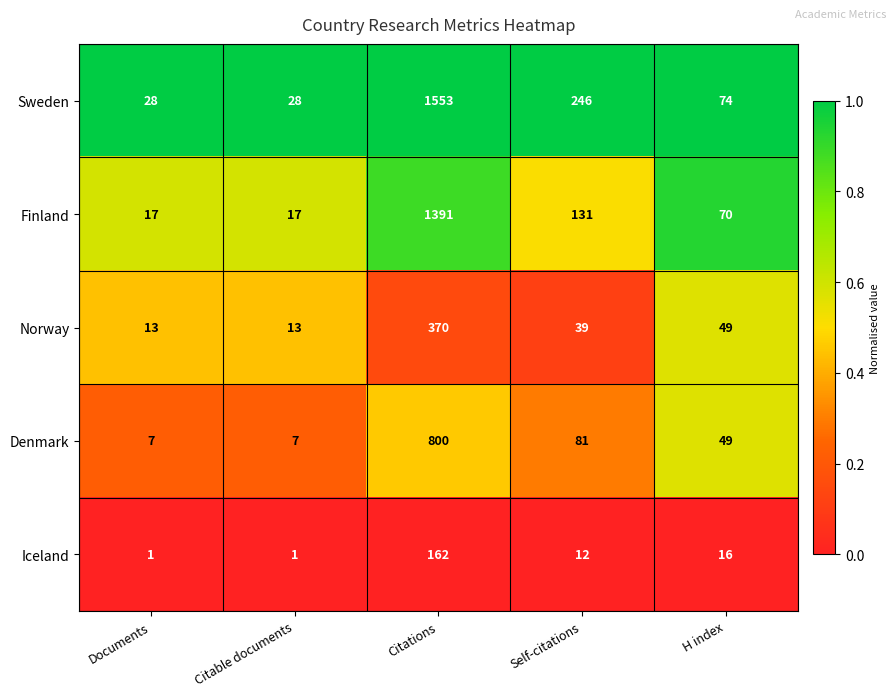

The value of Finland at H index is 48. True or false?

False